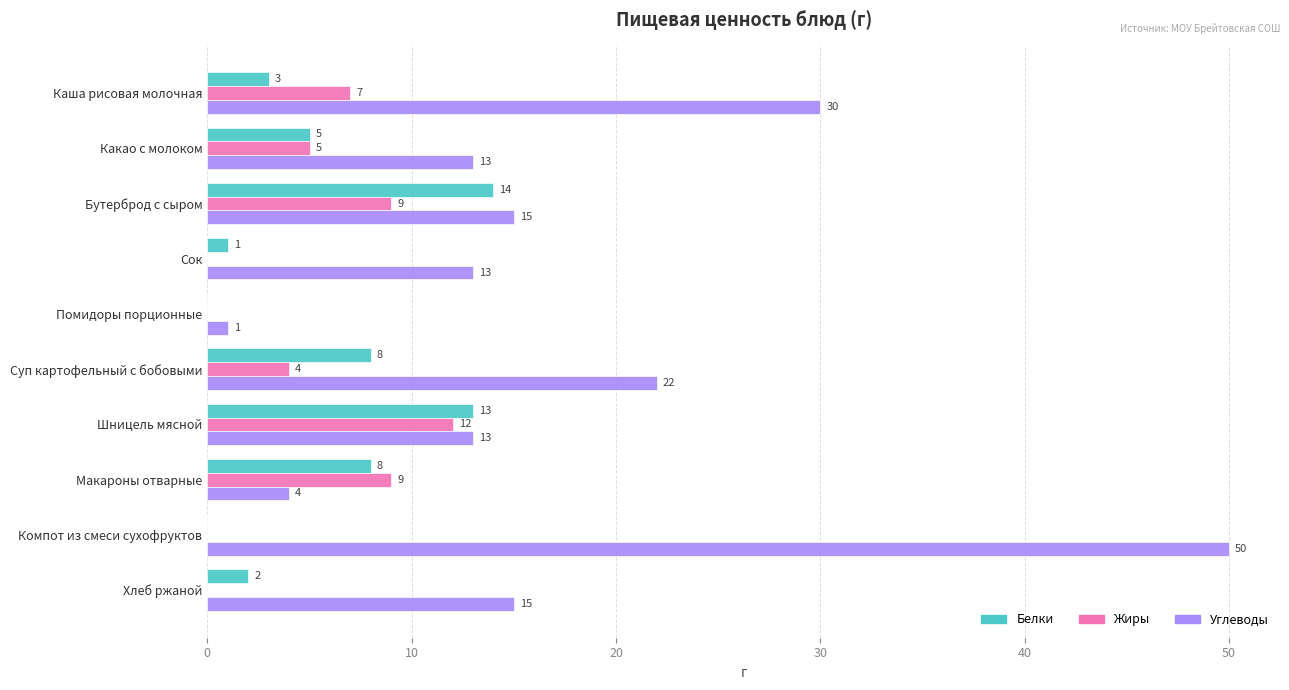

What is the maximum value for Белки?

14